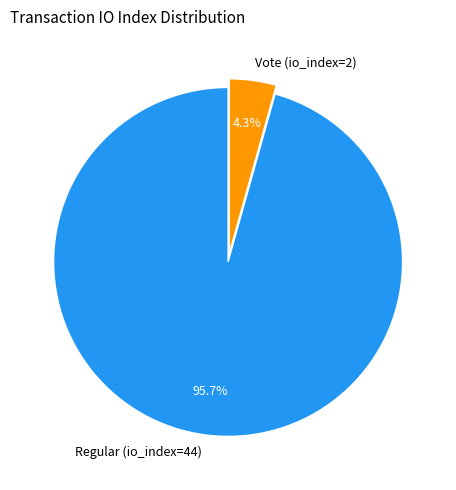

How many slices are in this pie chart?

2